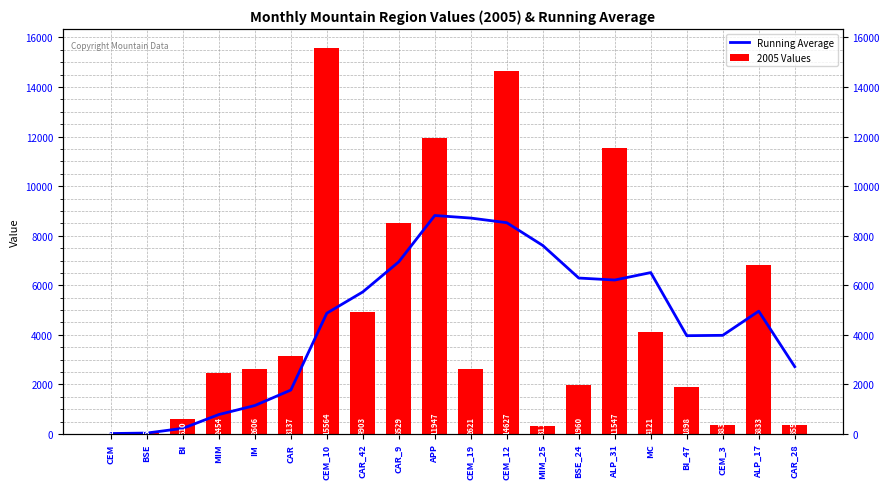

List the series in order of their overall mean, highest first.

2005 Values, Running Average